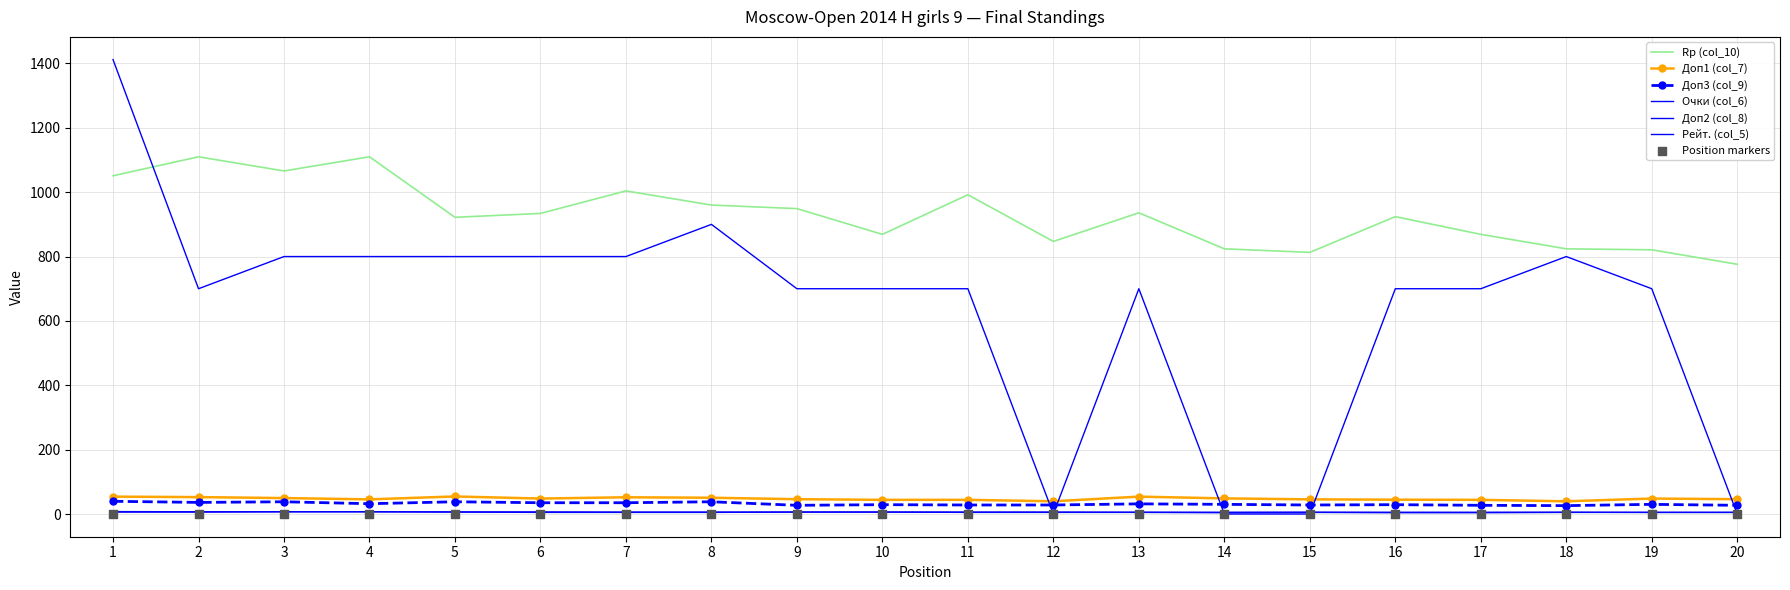

What is the total value across all series at 12?

925.5